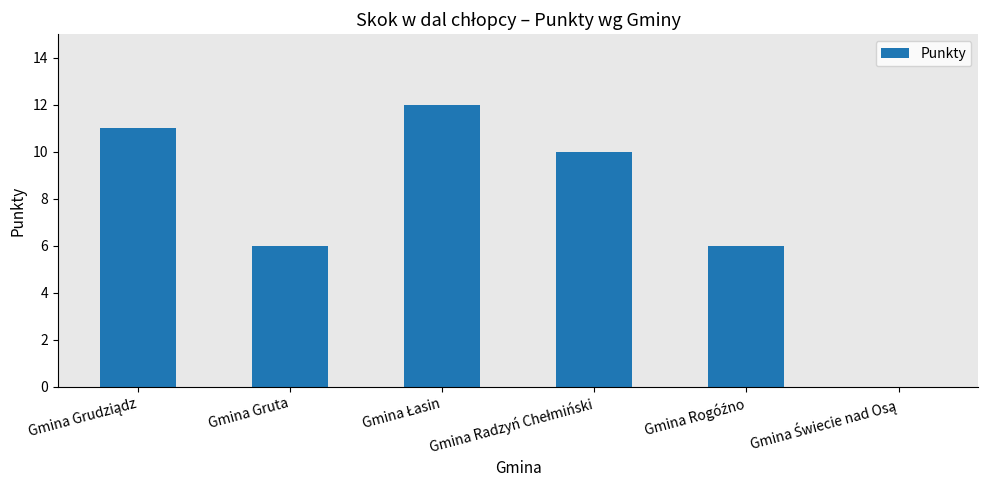

True or false: the data shows 6 at Gmina Gruta.

True